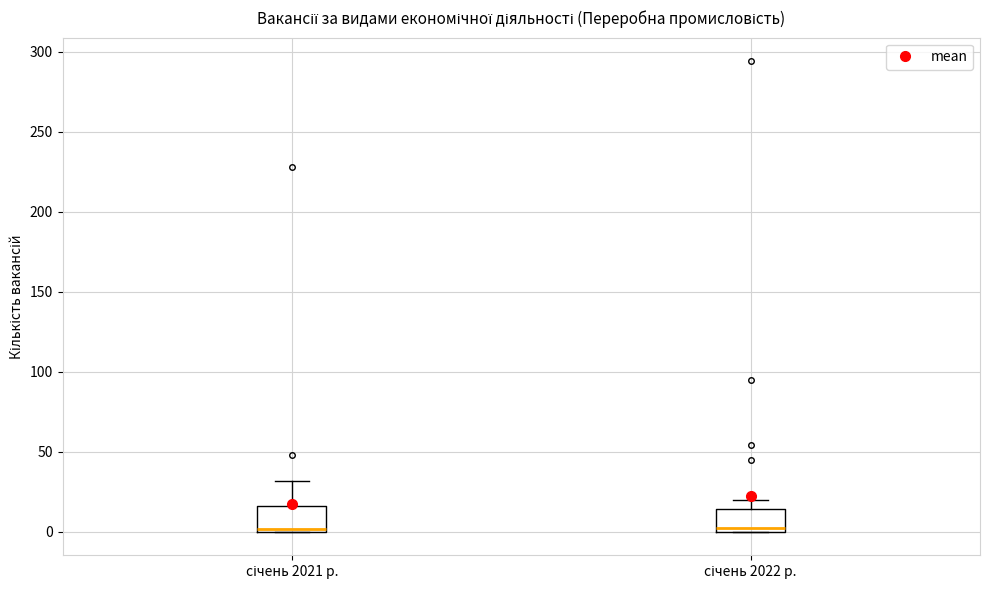

Where is the lower edge of the box for січень 2022 р. on the y-axis? The values are not printed on the chart, so give them approximately, as read against the axis.

0